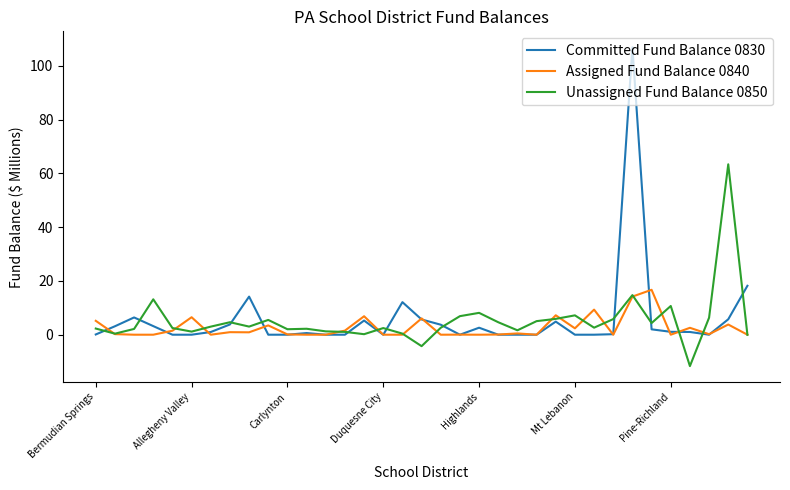

What is the greatest value displayed?

106.9